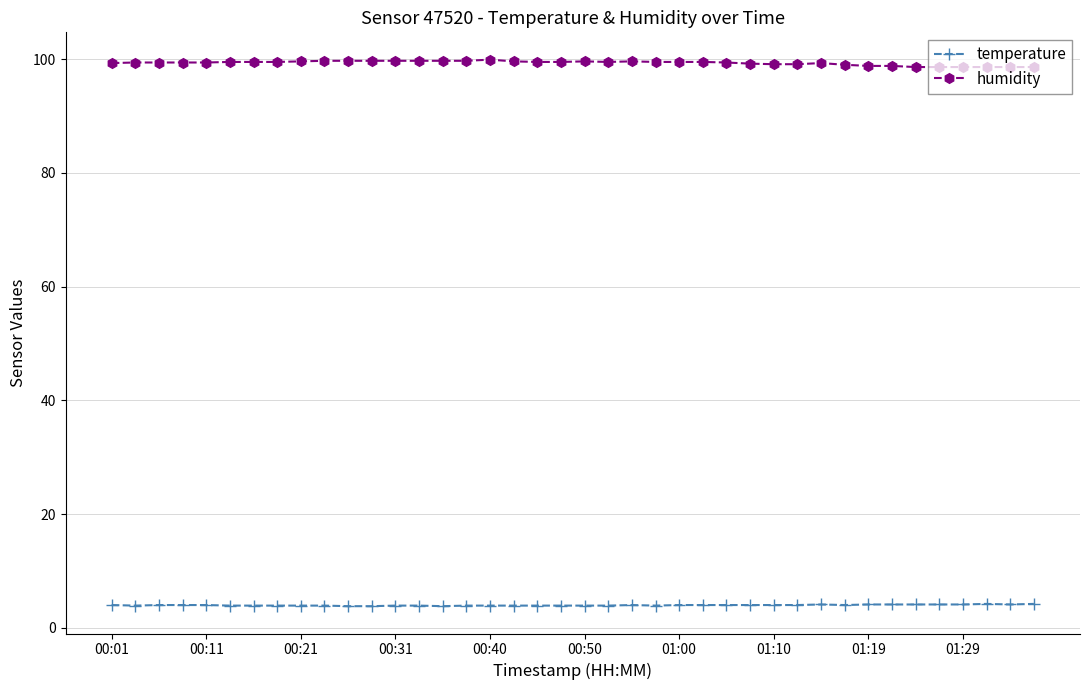

Rank the series by their average value, from lowest to highest.

temperature, humidity